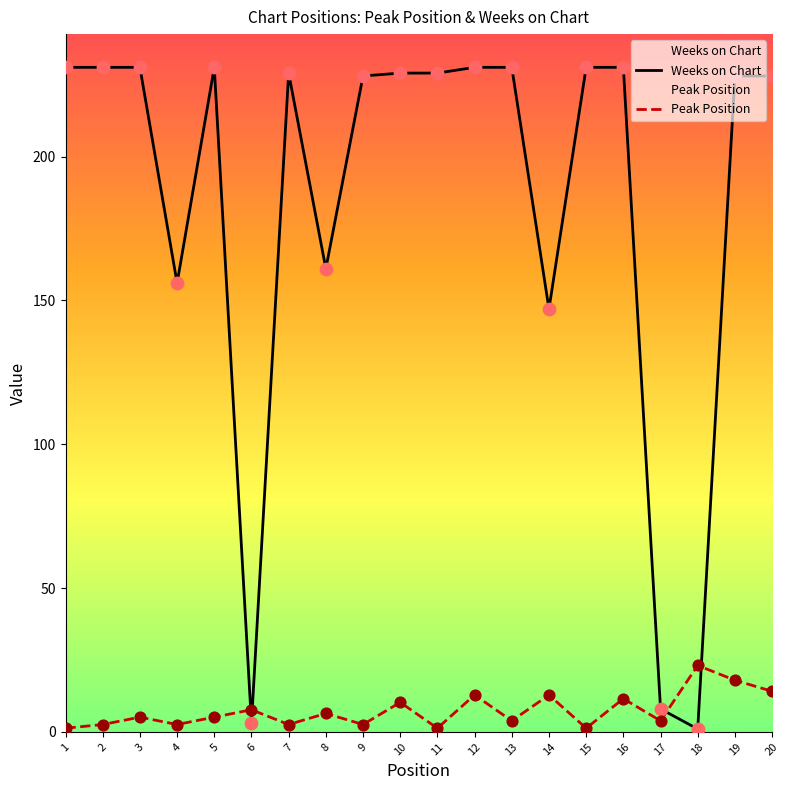

What is the total value across all series at 3?

236.1